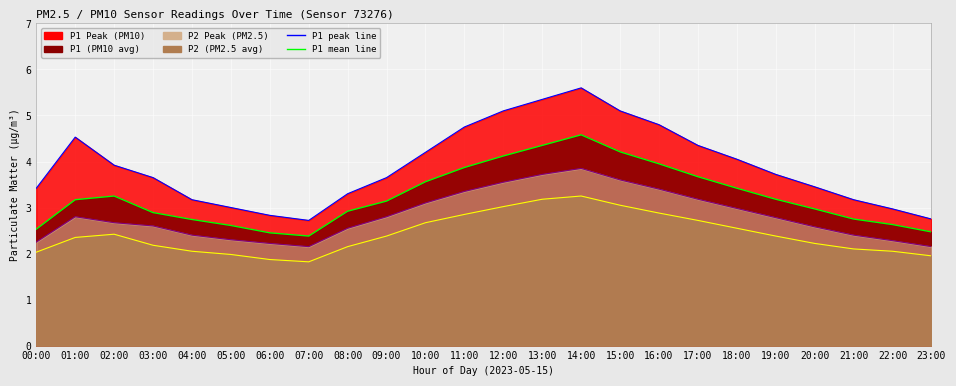

The P1 mean line series shows 2.5 at 00:00. True or false?

True